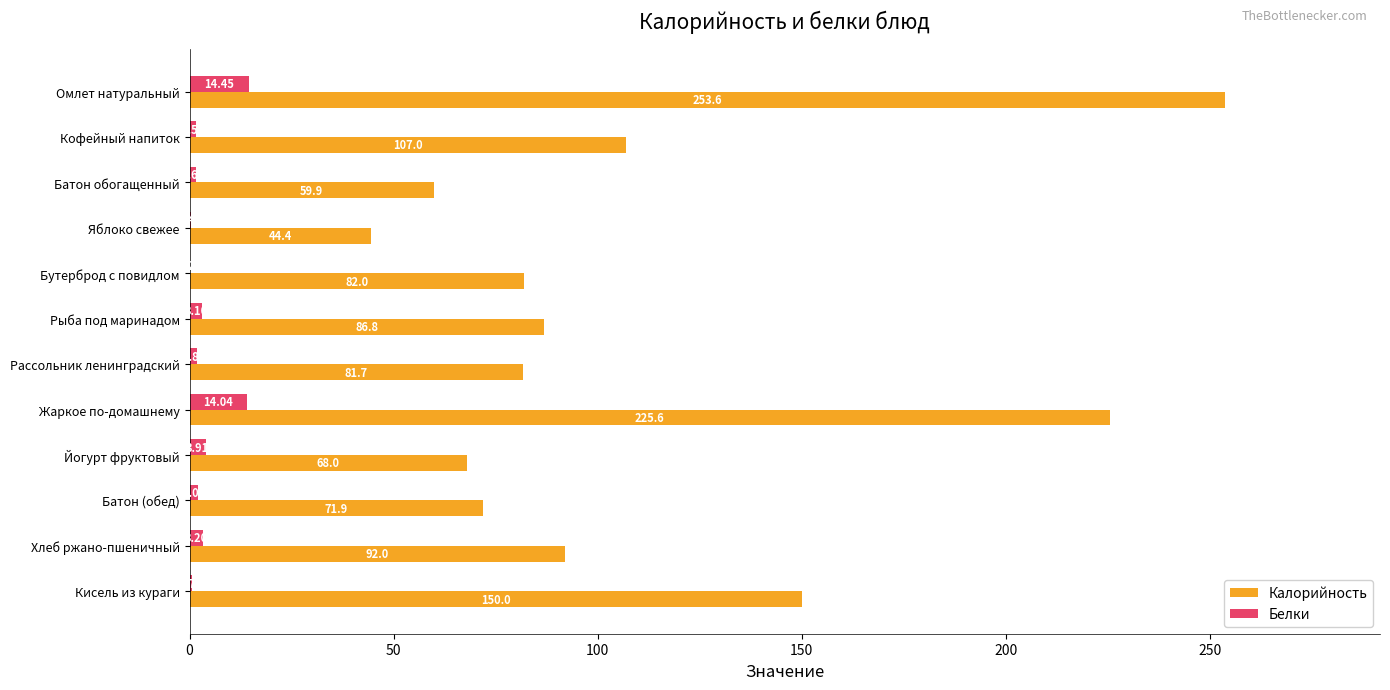

At which label is Белки closest to 7?

Йогурт фруктовый